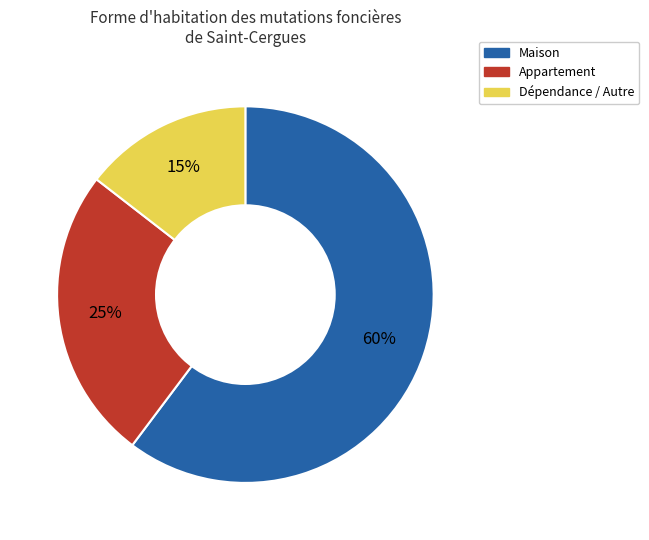

Does any single category account for the majority?

Yes